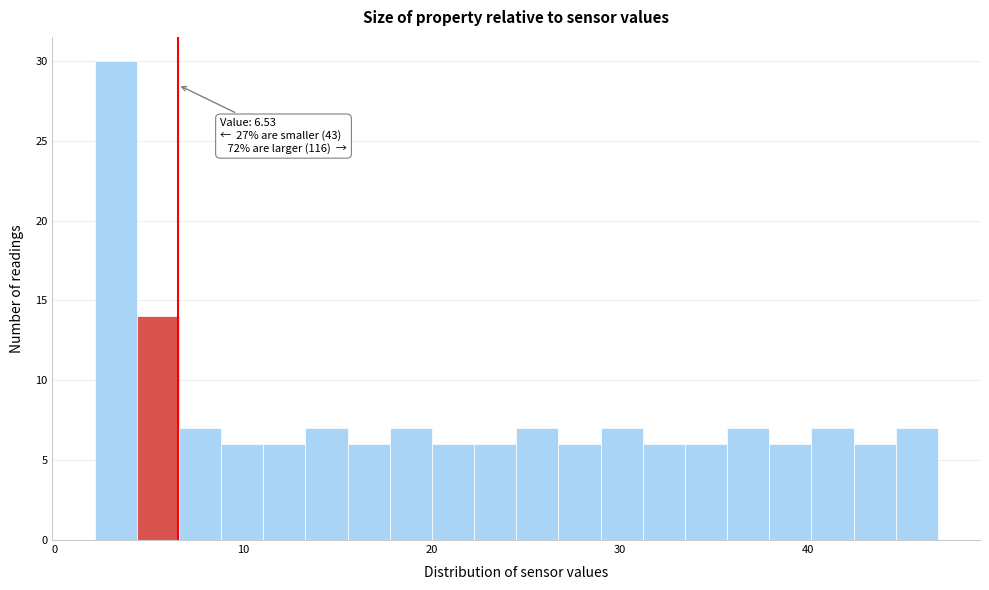

Around what value on the x-axis is the tallest bar? Give the approximate position of its centre, as read against the axis.

3